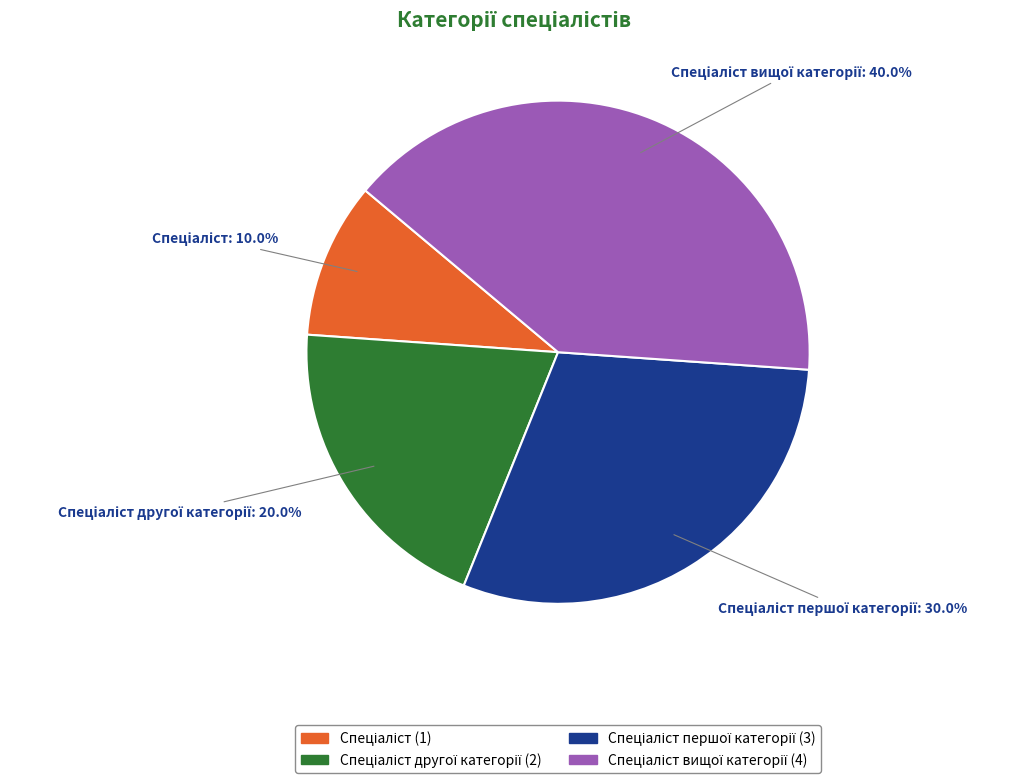

How many segments does this pie chart have?

4